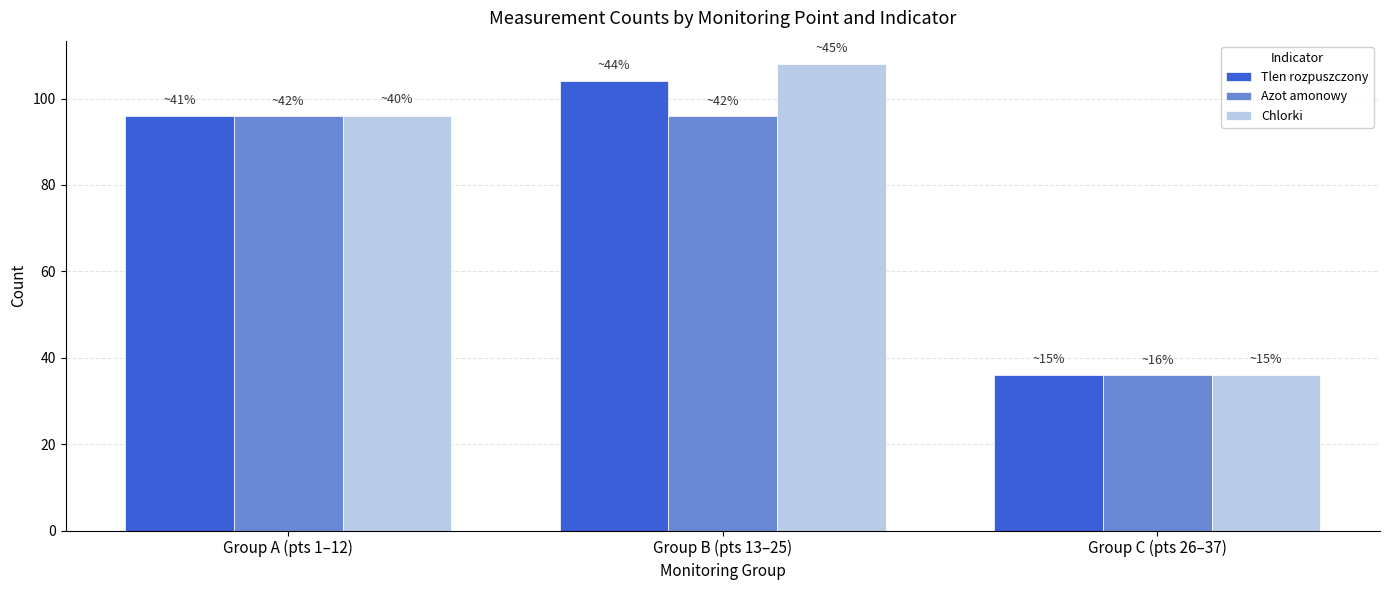

How many series are shown in this chart?

3